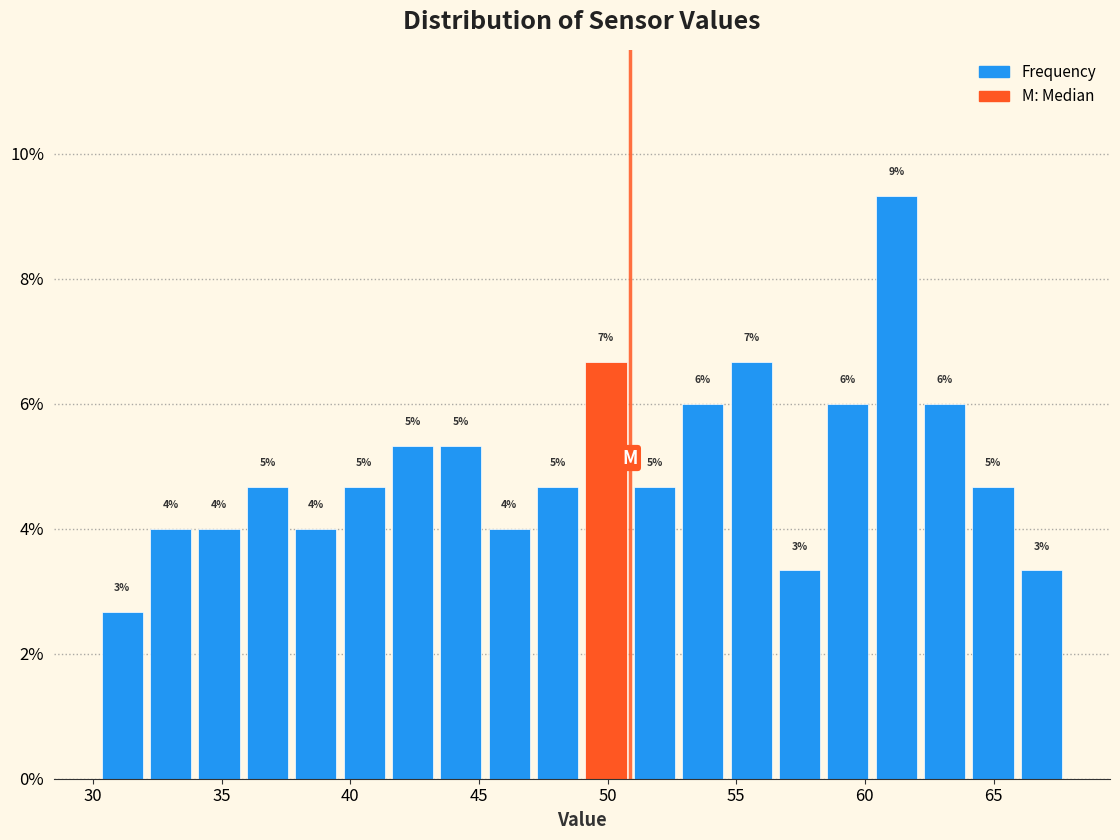

Around what value on the x-axis is the tallest bar? Give the approximate position of its centre, as read against the axis.

61.0